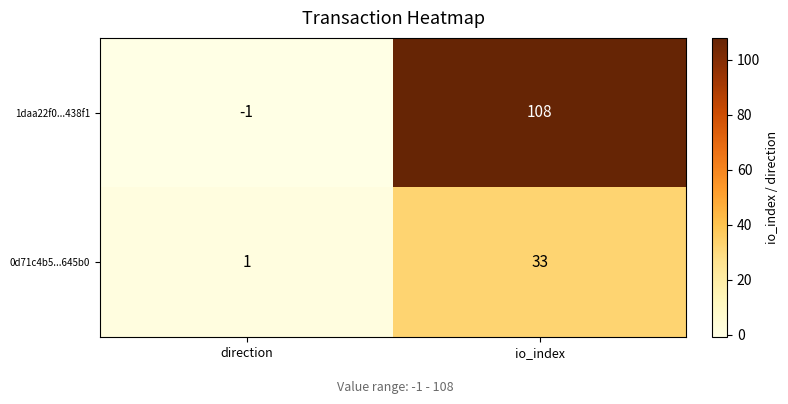

Which series has the largest range (max minus min)?

1daa22f0...438f1